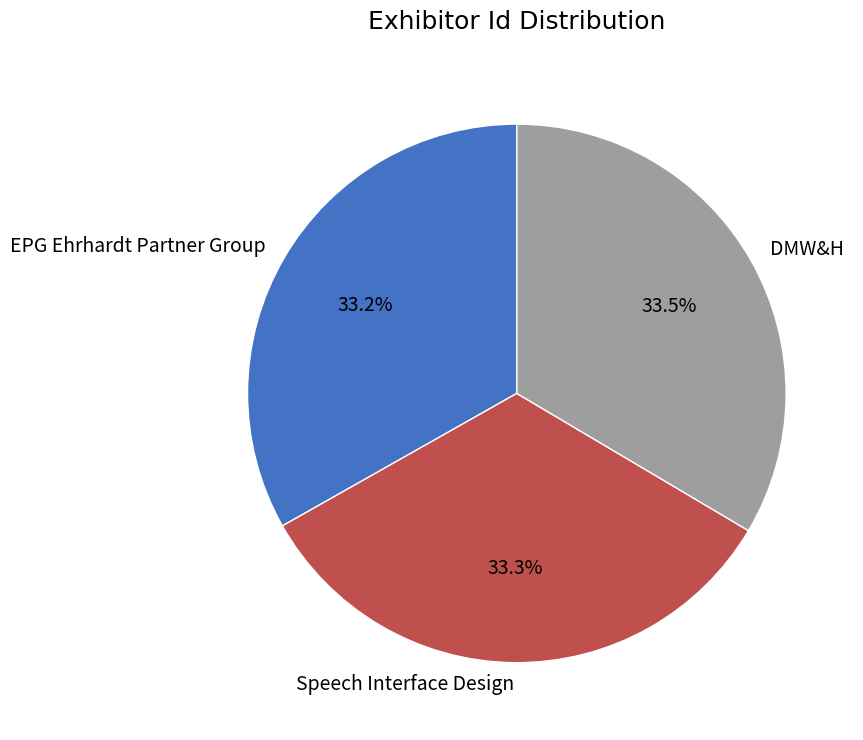

Is there a majority slice in this chart?

No